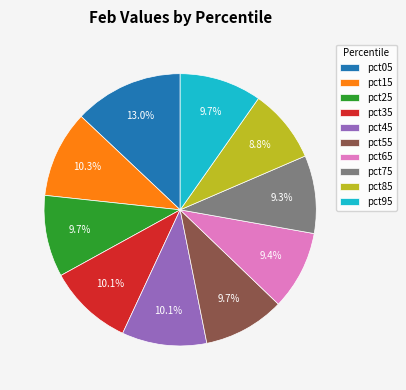

What percentage is the pct35 slice, to the nearest percent?

10%